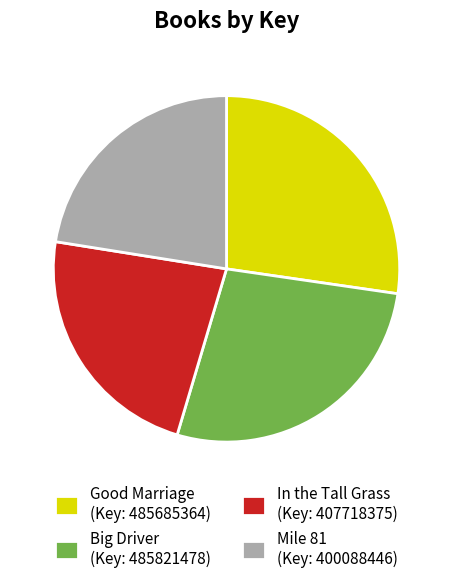

Is there any slice that represents more than half of the pie?

No